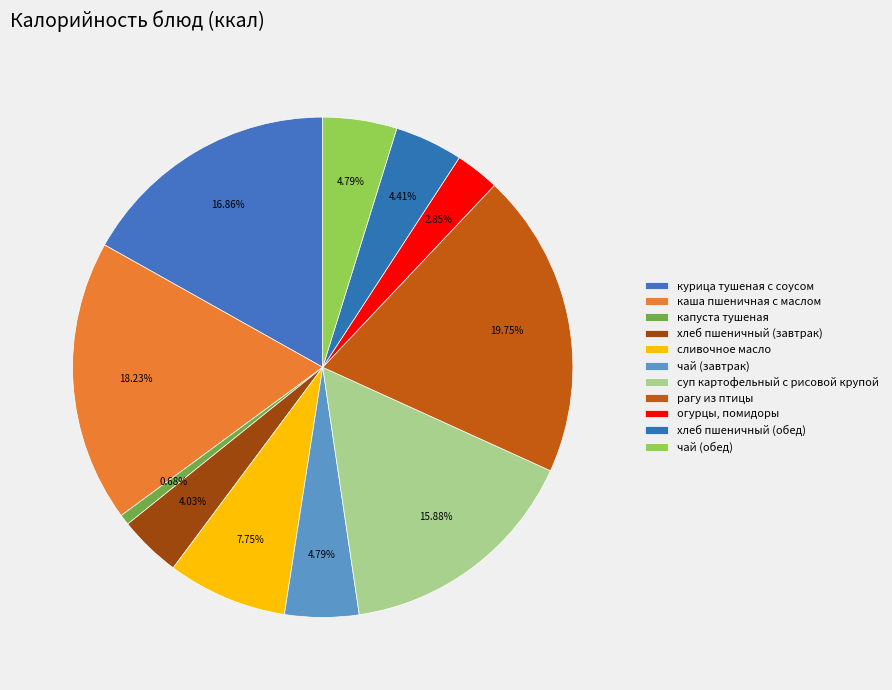

How many slices are in this pie chart?

11